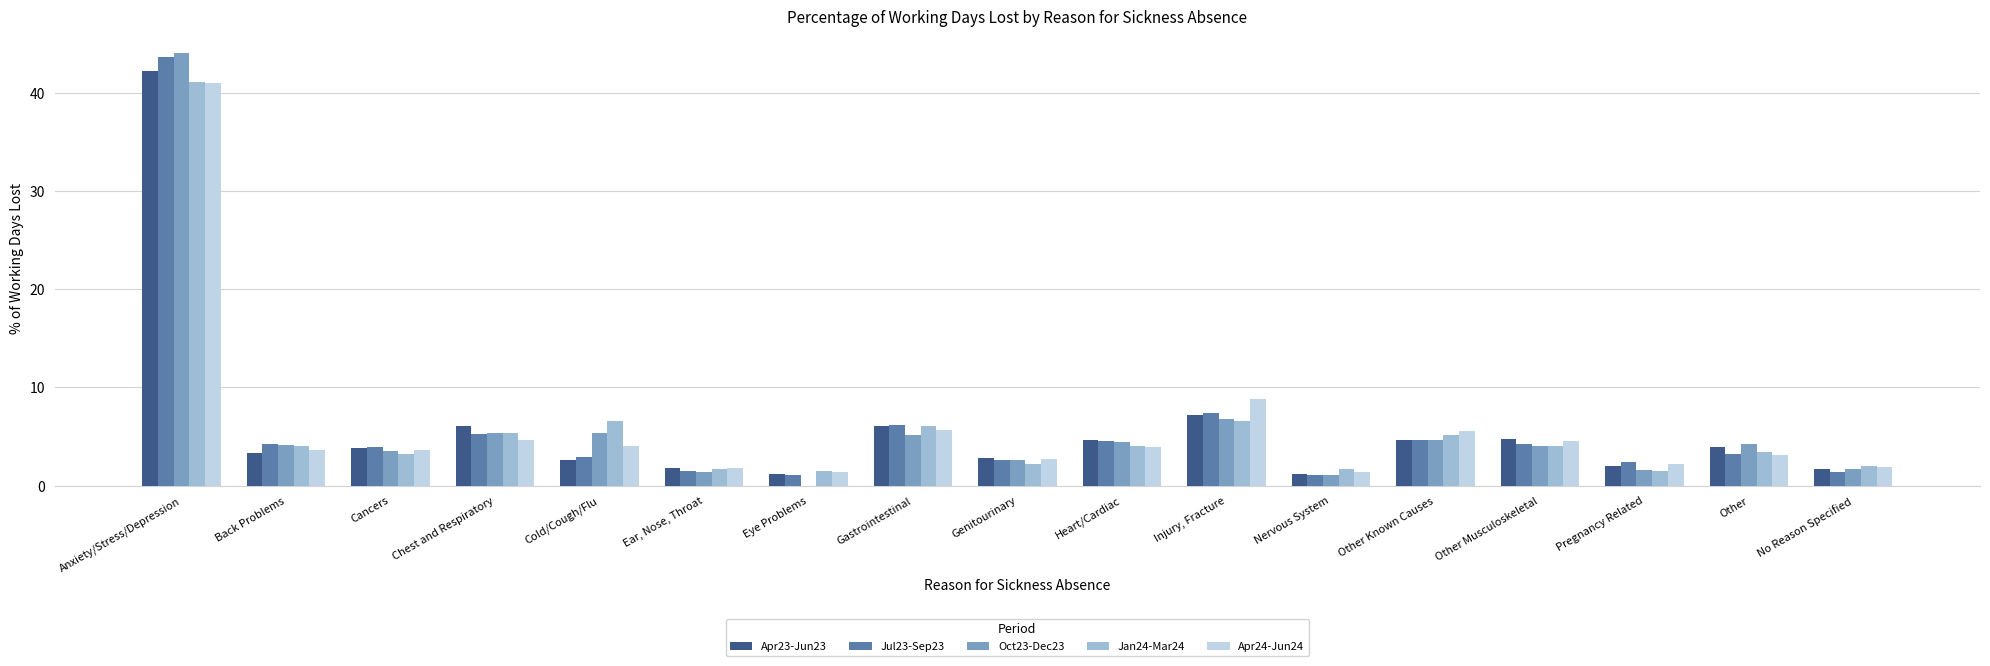

At which category is the sum across all series the highest?

Anxiety/Stress/Depression